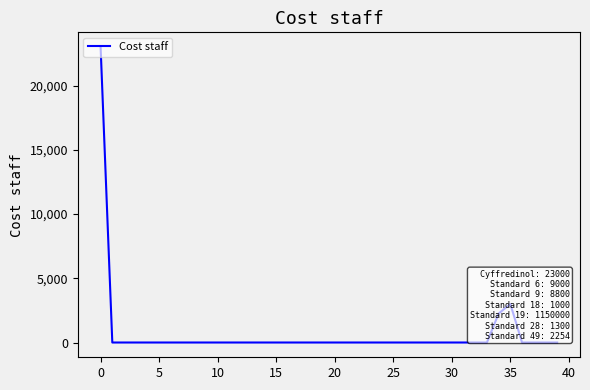

What is the average value?

706